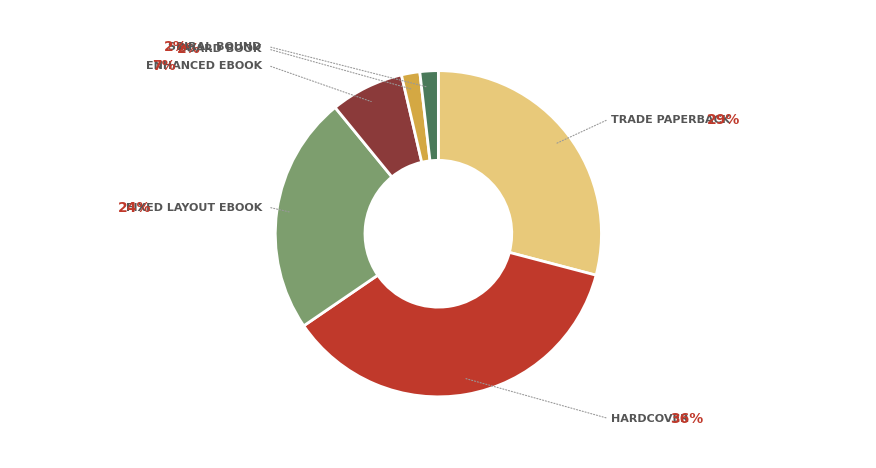

Is there a majority slice in this chart?

No